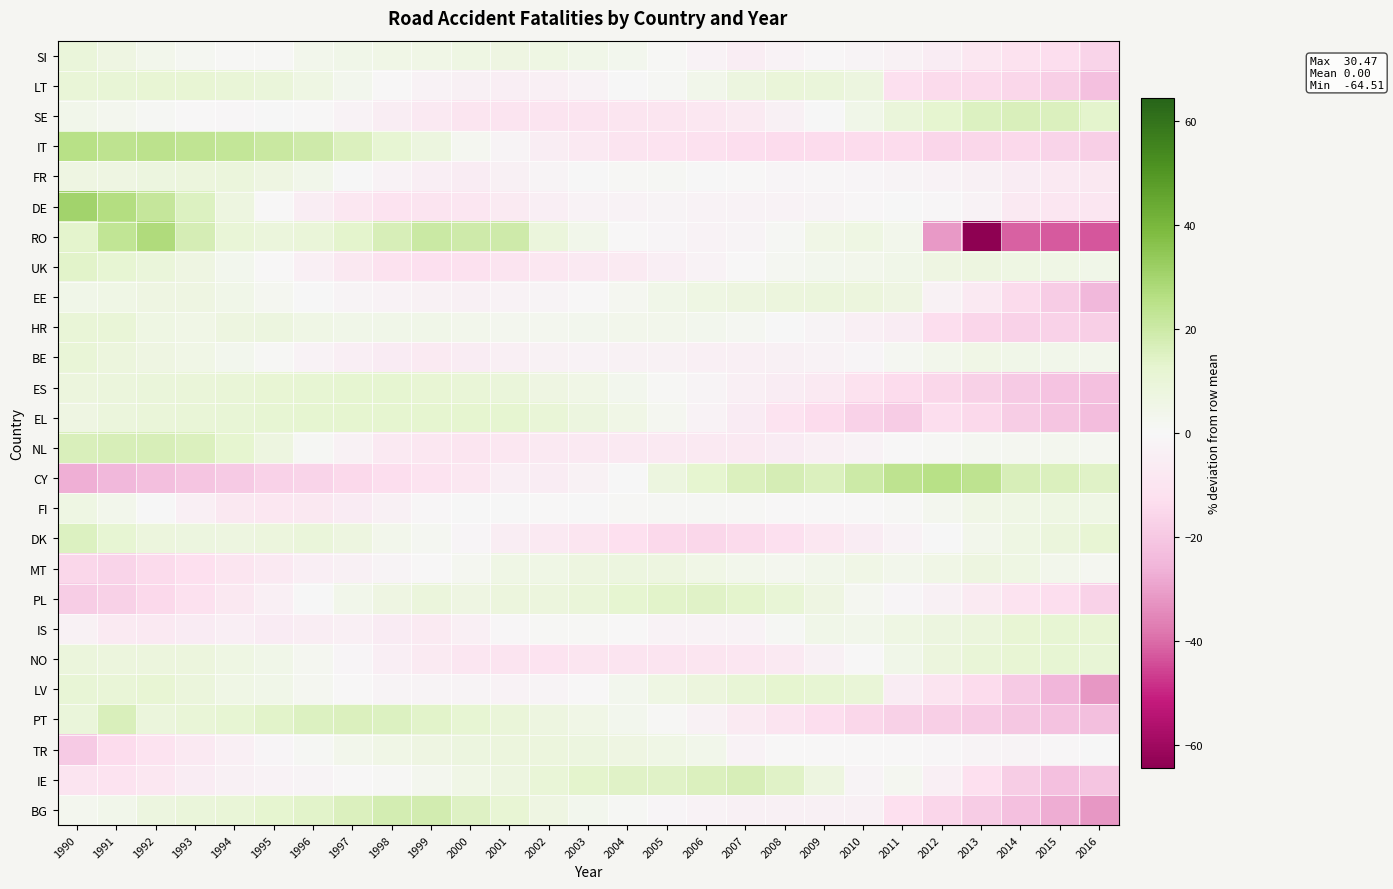

What is the total value across all series at 2005?

3.8